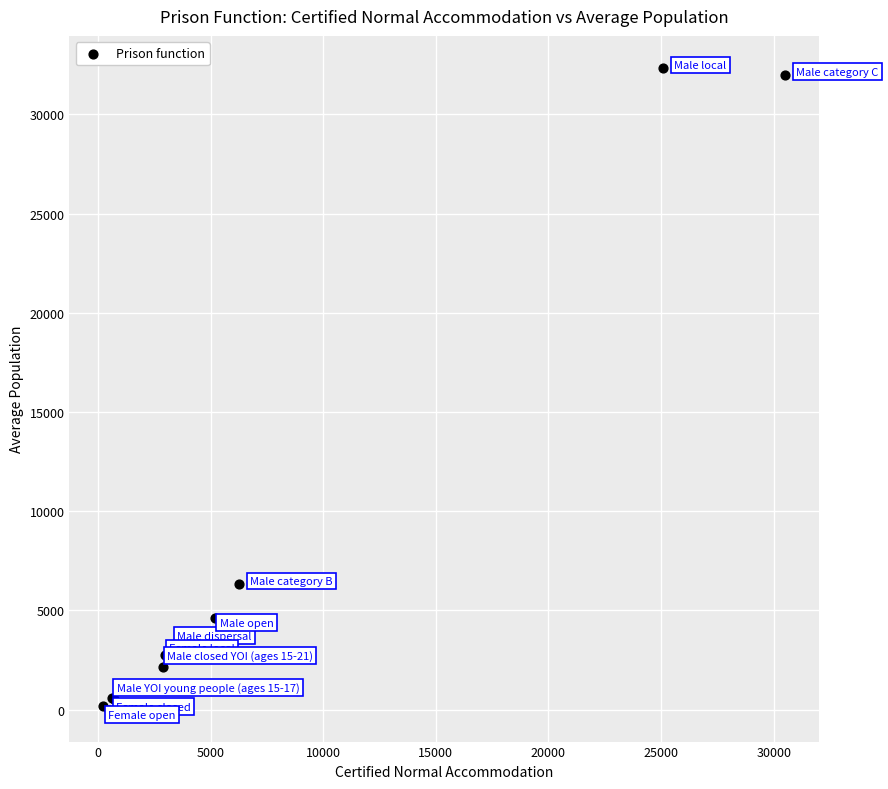

What Y value in the scatter plot is closest to 16172?

6327